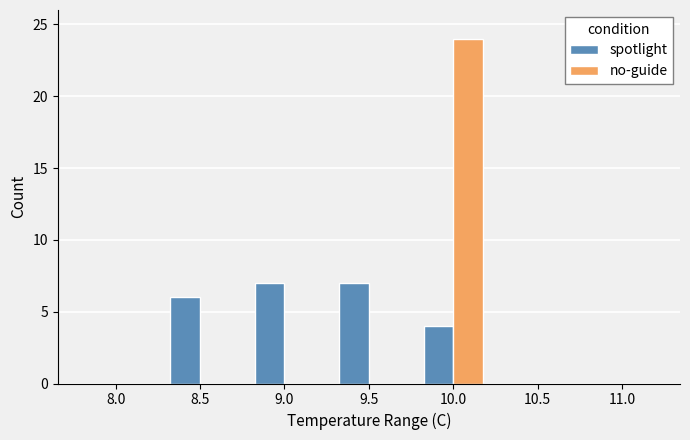

What is the greatest value displayed?

24